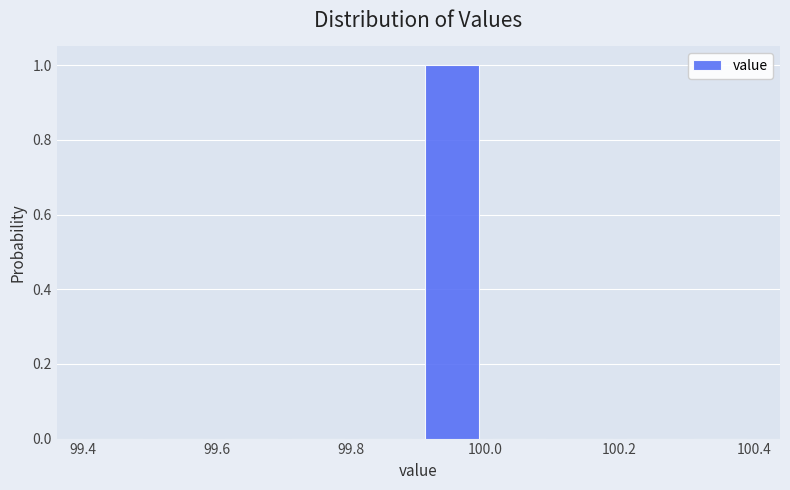

Which range on the x-axis has the tallest bar?

99.9 to 100.0